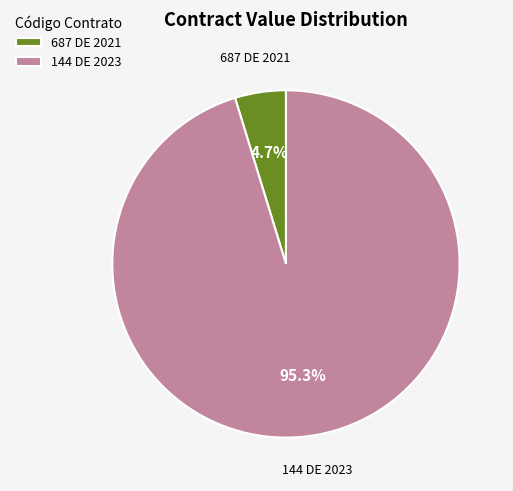

What is the largest slice in the pie chart?

144 DE 2023